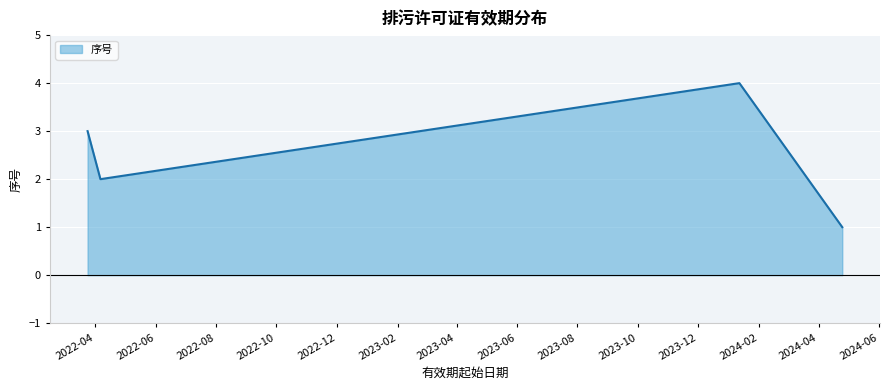

What is the greatest value displayed?

4